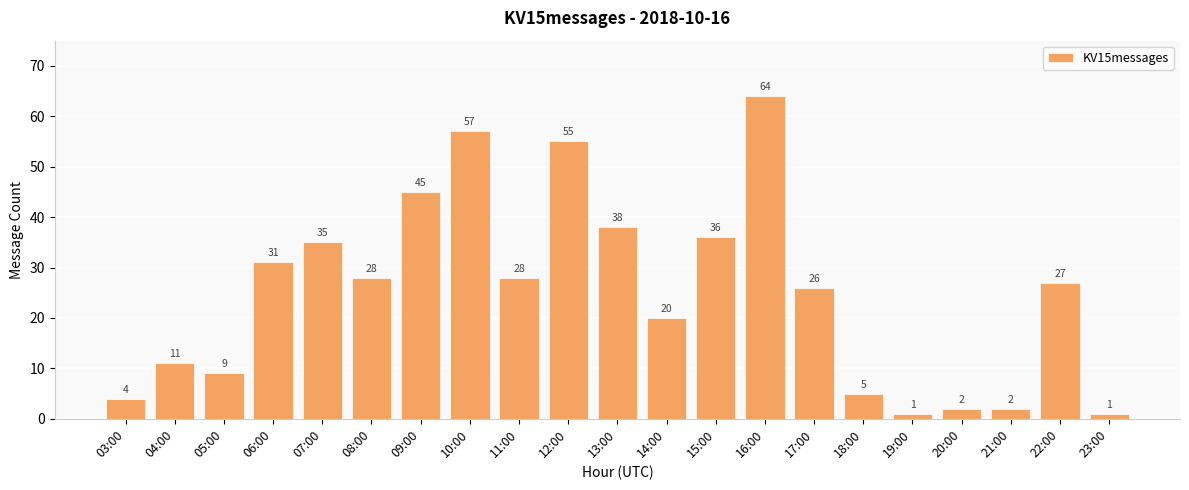

Approximately how many times larger is the value at 12:00 compared to 16:00?

0.9